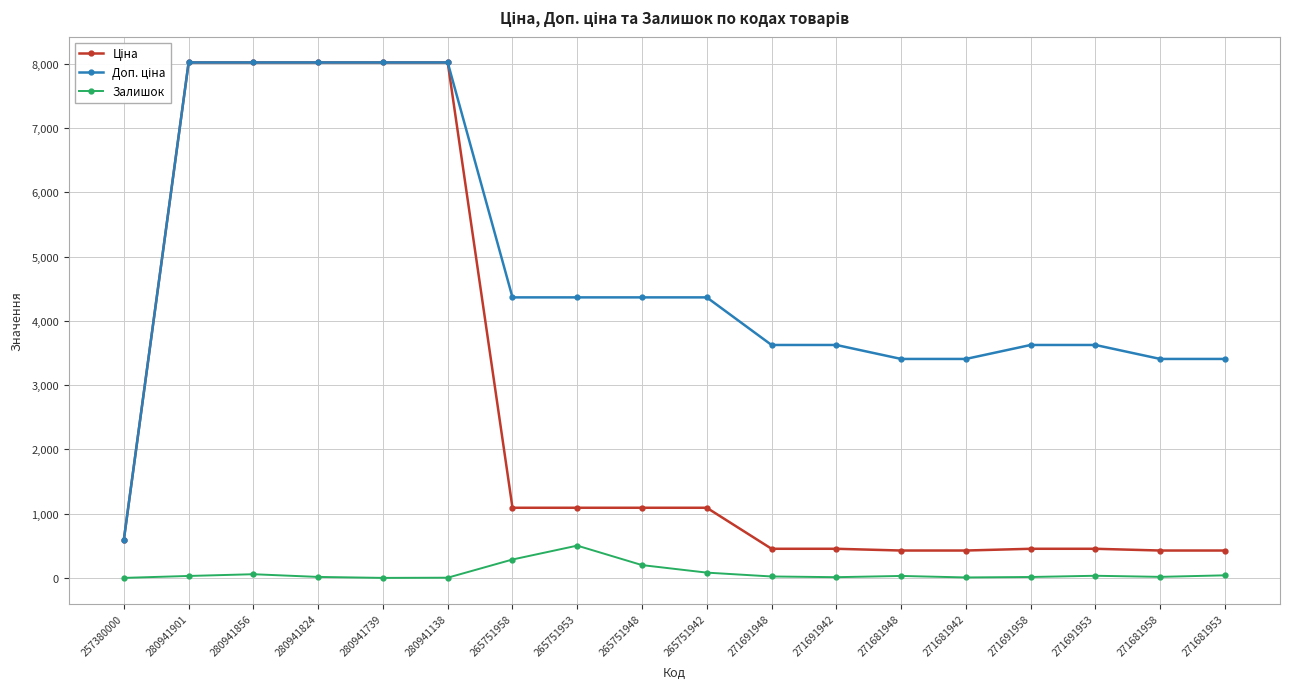

The Залишок series shows 14.0 at 271691958. True or false?

True